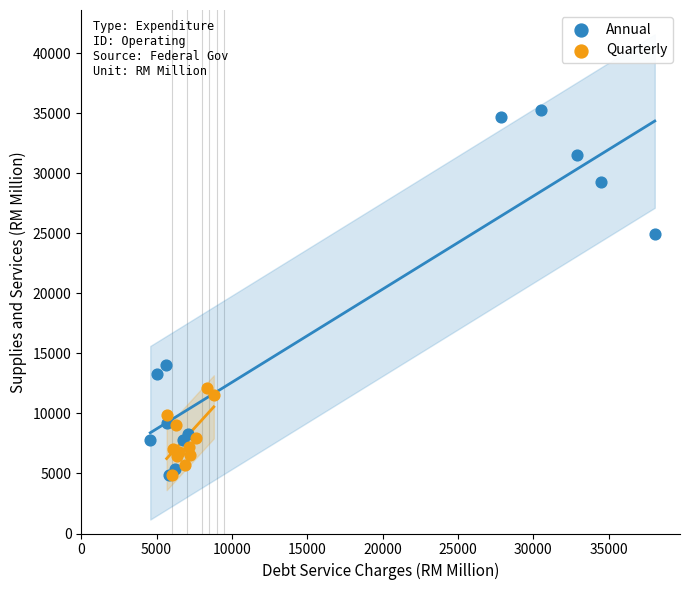

What are all the series names shown in the legend?

Annual, Quarterly